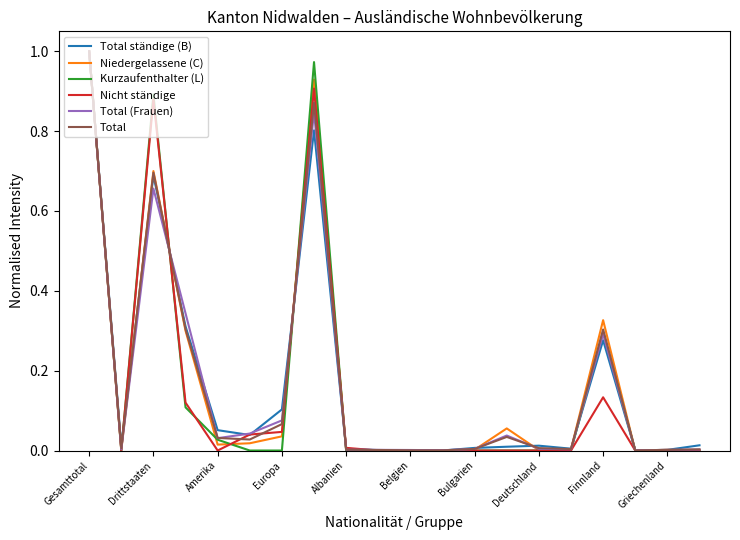

Which category has the highest value in the Nicht ständige series?

Gesamttotal